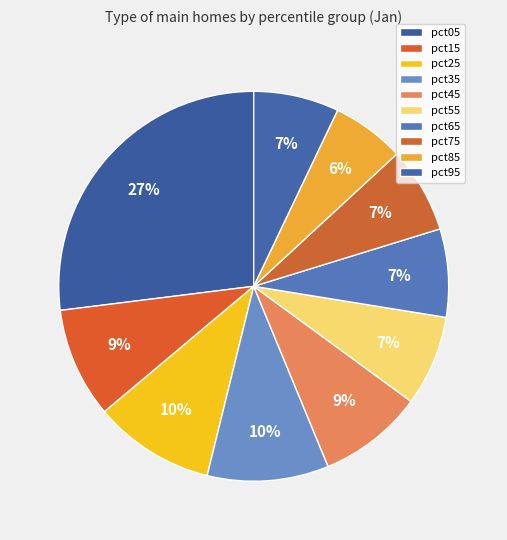

What percentage is NOT represented by pct65?

92.7%